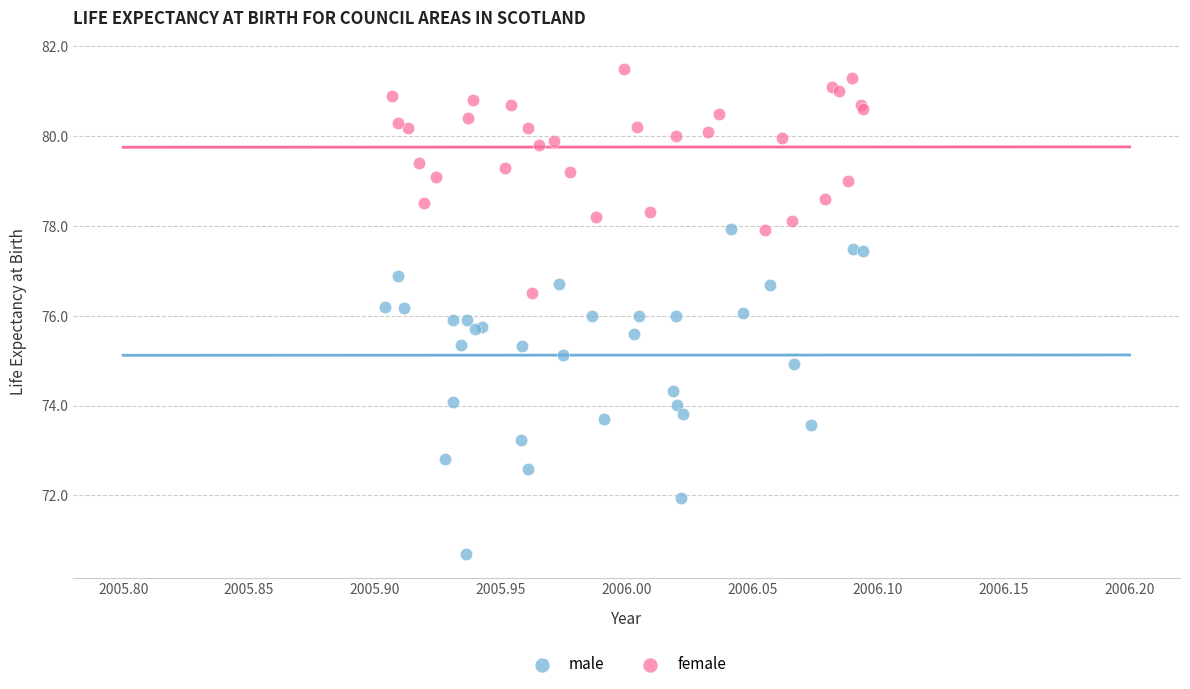

Which series has the widest spread of Y values?

male